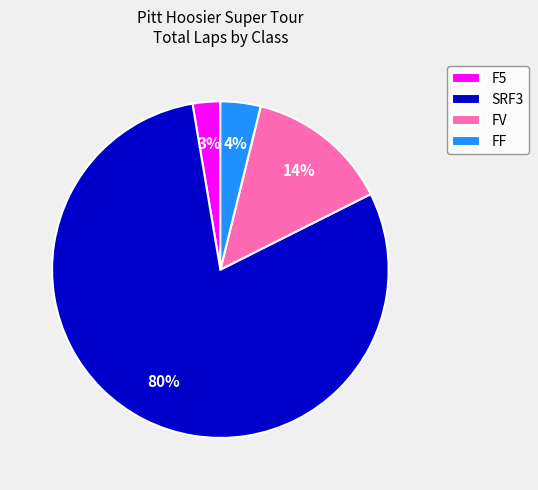

Rank the categories by value from highest to lowest.

SRF3, FV, FF, F5